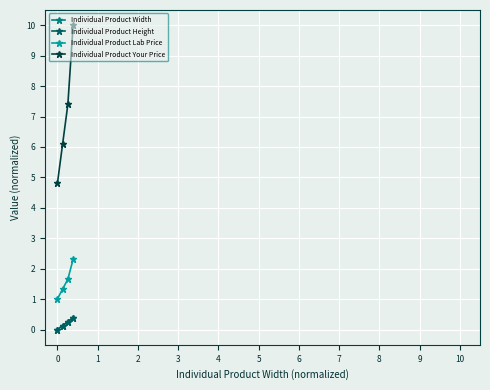

True or false: Individual Product Your Price and Individual Product Height intersect in this chart.

False